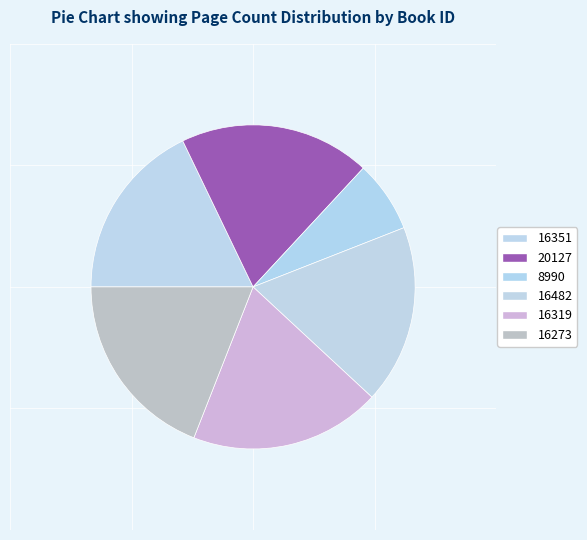

How many segments does this pie chart have?

6